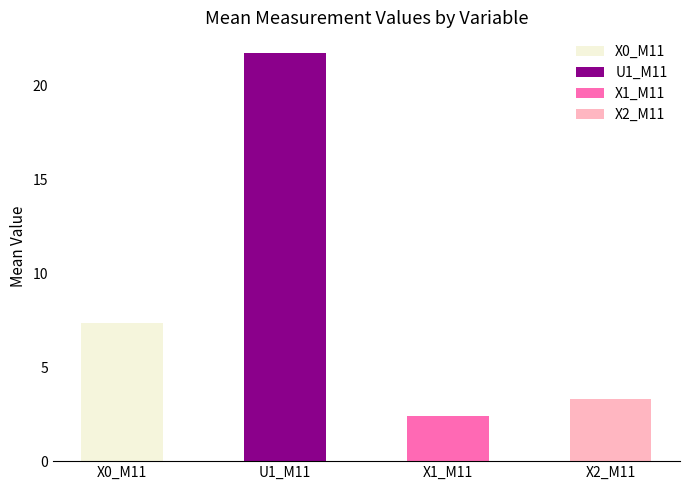

How many data points does each series have?

4